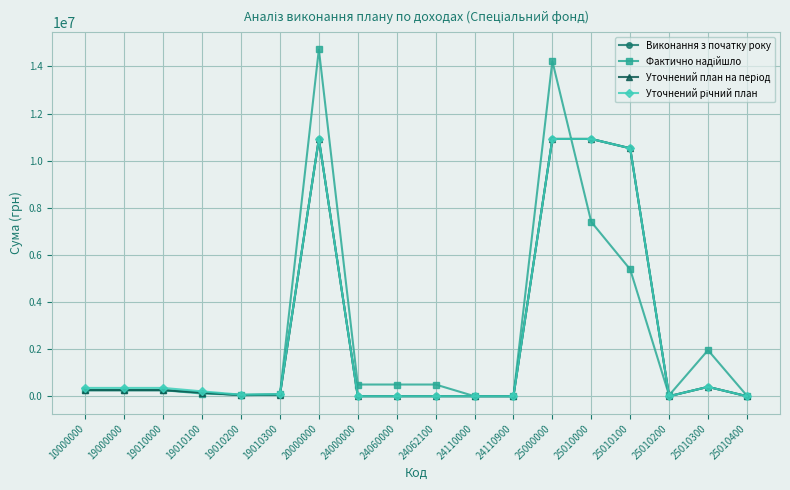

Does the chart have visible grid lines?

Yes